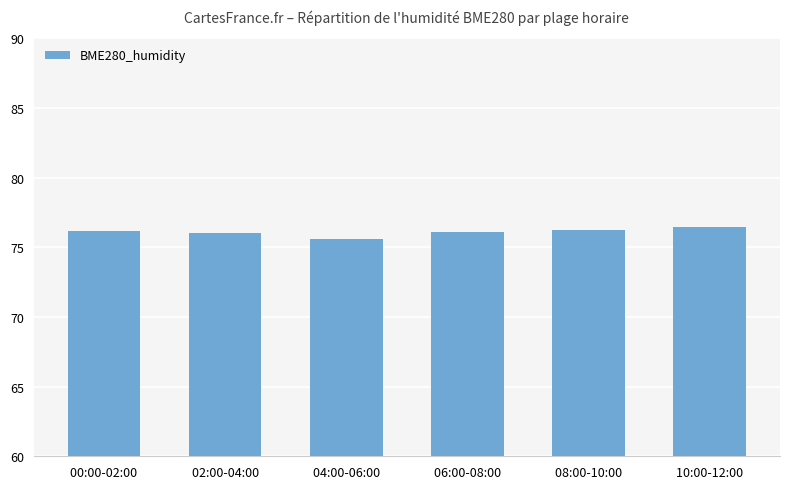

What is the greatest value displayed?

76.5